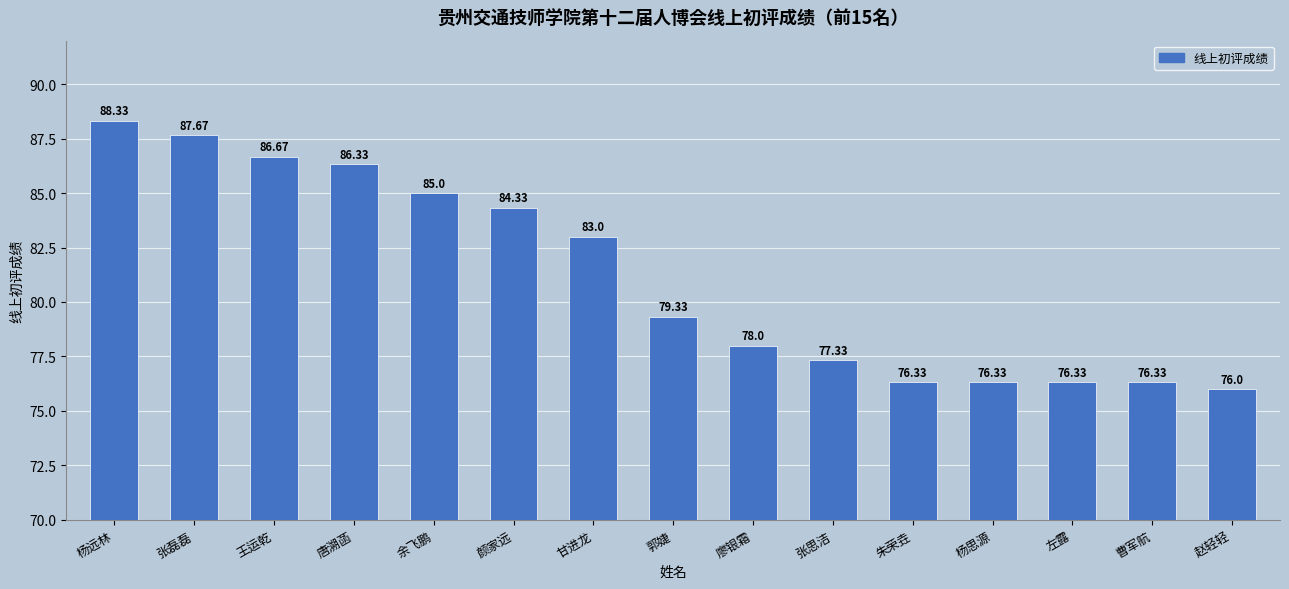

At which label is the value closest to 82?

甘进龙